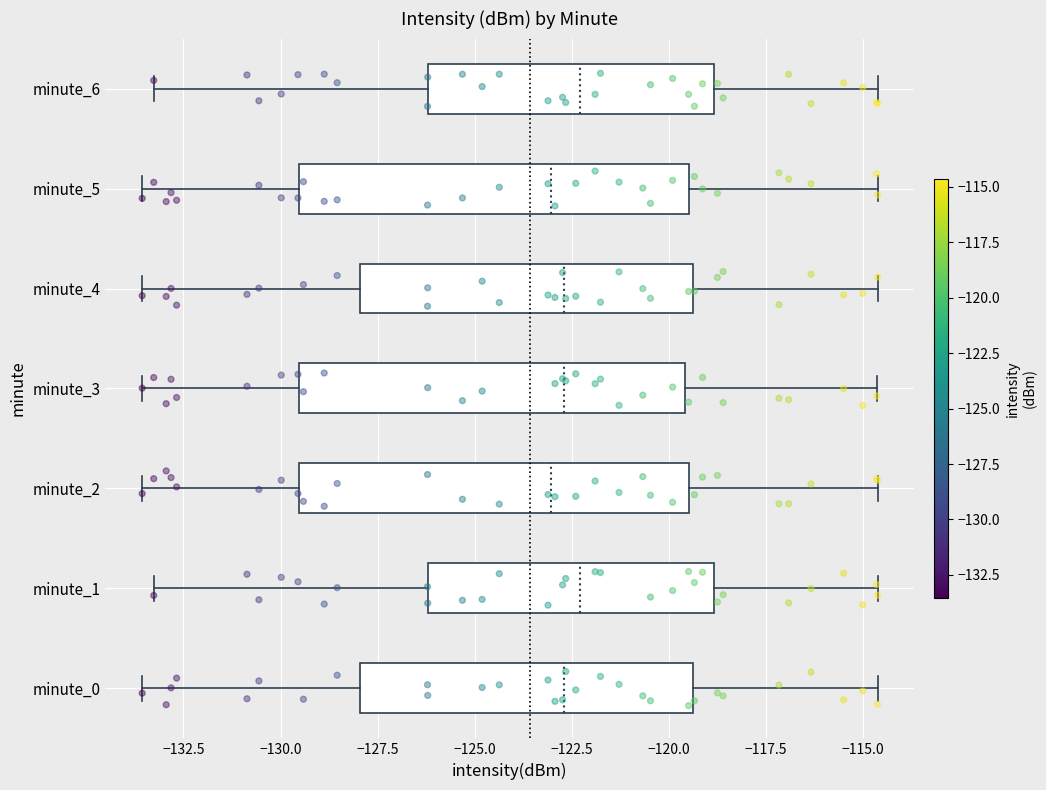

Reading bottom to top, transcribe this box plot: for each box, give where its median line is, the range the box spans, and where its two whiskers end, as read against the x-axis. The values are not printed on the chart, so give them approximately, as read against the axis.

minute_0: median -122.5, box -128.0 to -119.5, whiskers -133.5 to -114.5
minute_1: median -122.5, box -126.0 to -119.0, whiskers -133.5 to -114.5
minute_2: median -123.0, box -129.5 to -119.5, whiskers -133.5 to -114.5
minute_3: median -122.5, box -129.5 to -119.5, whiskers -133.5 to -114.5
minute_4: median -122.5, box -128.0 to -119.5, whiskers -133.5 to -114.5
minute_5: median -123.0, box -129.5 to -119.5, whiskers -133.5 to -114.5
minute_6: median -122.5, box -126.0 to -119.0, whiskers -133.5 to -114.5